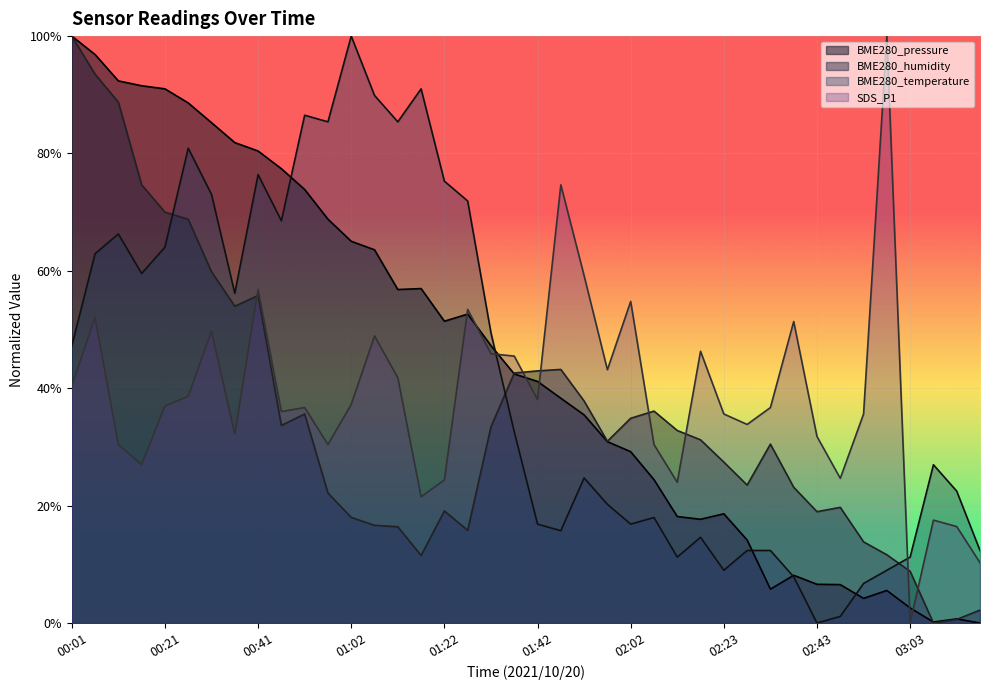

Which series has the largest total across all categories?

BME280_pressure